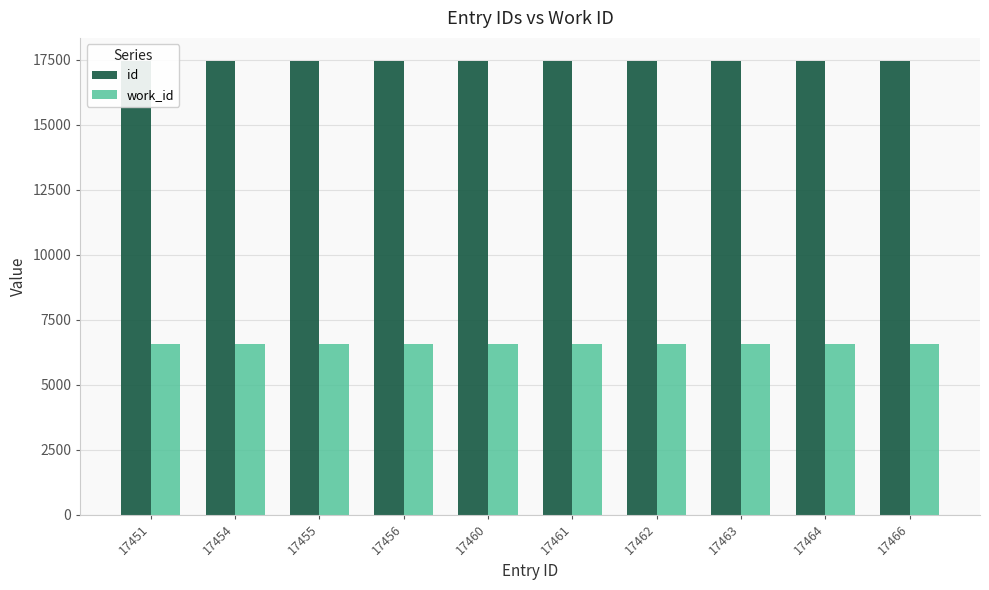

What is the difference between the second highest and minimum values in the id series?

13